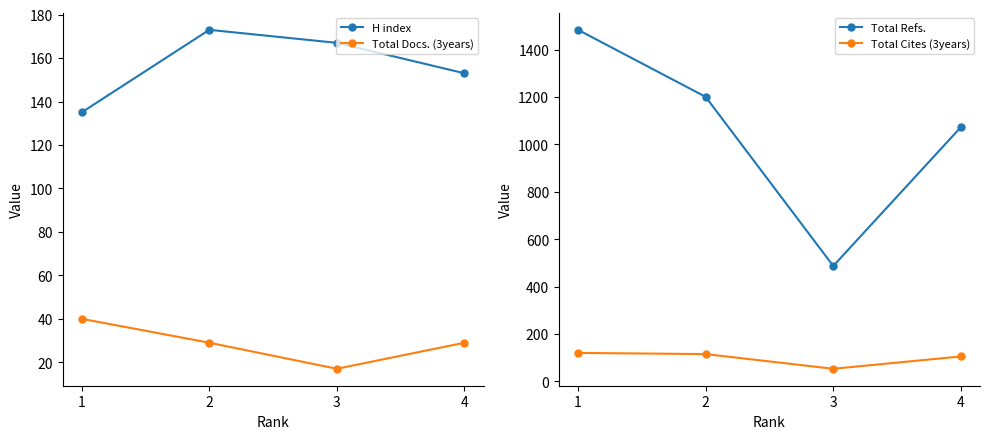

List the labels in order of Total Cites (3years) value, largest first.

1, 2, 4, 3